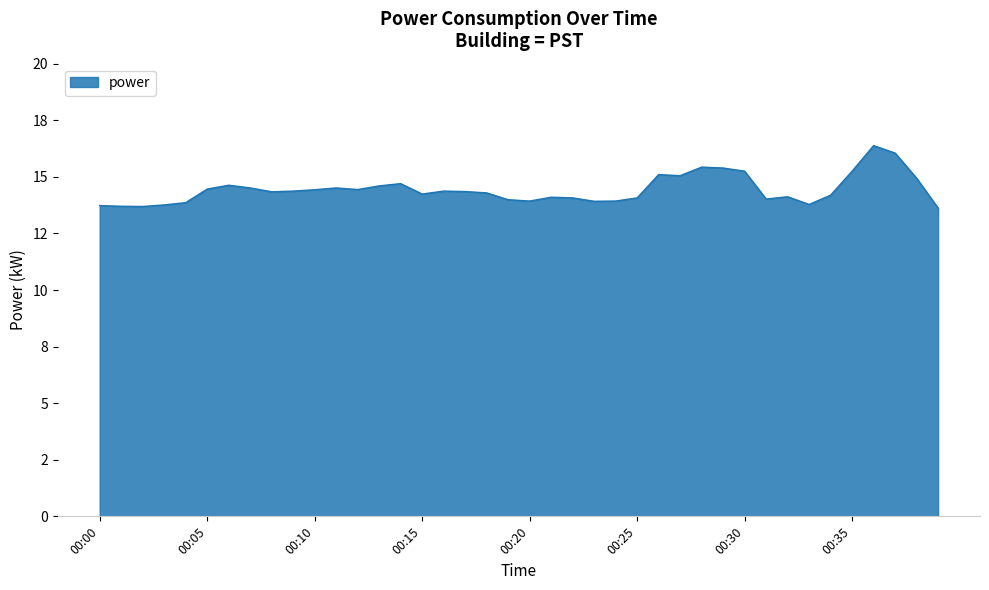

Does the chart have visible grid lines?

Yes